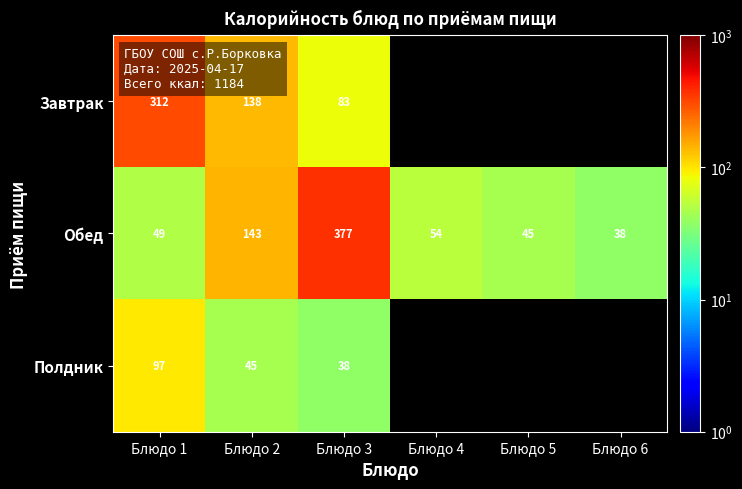

What is the spread (max minus min) of values at Блюдо 1?

263